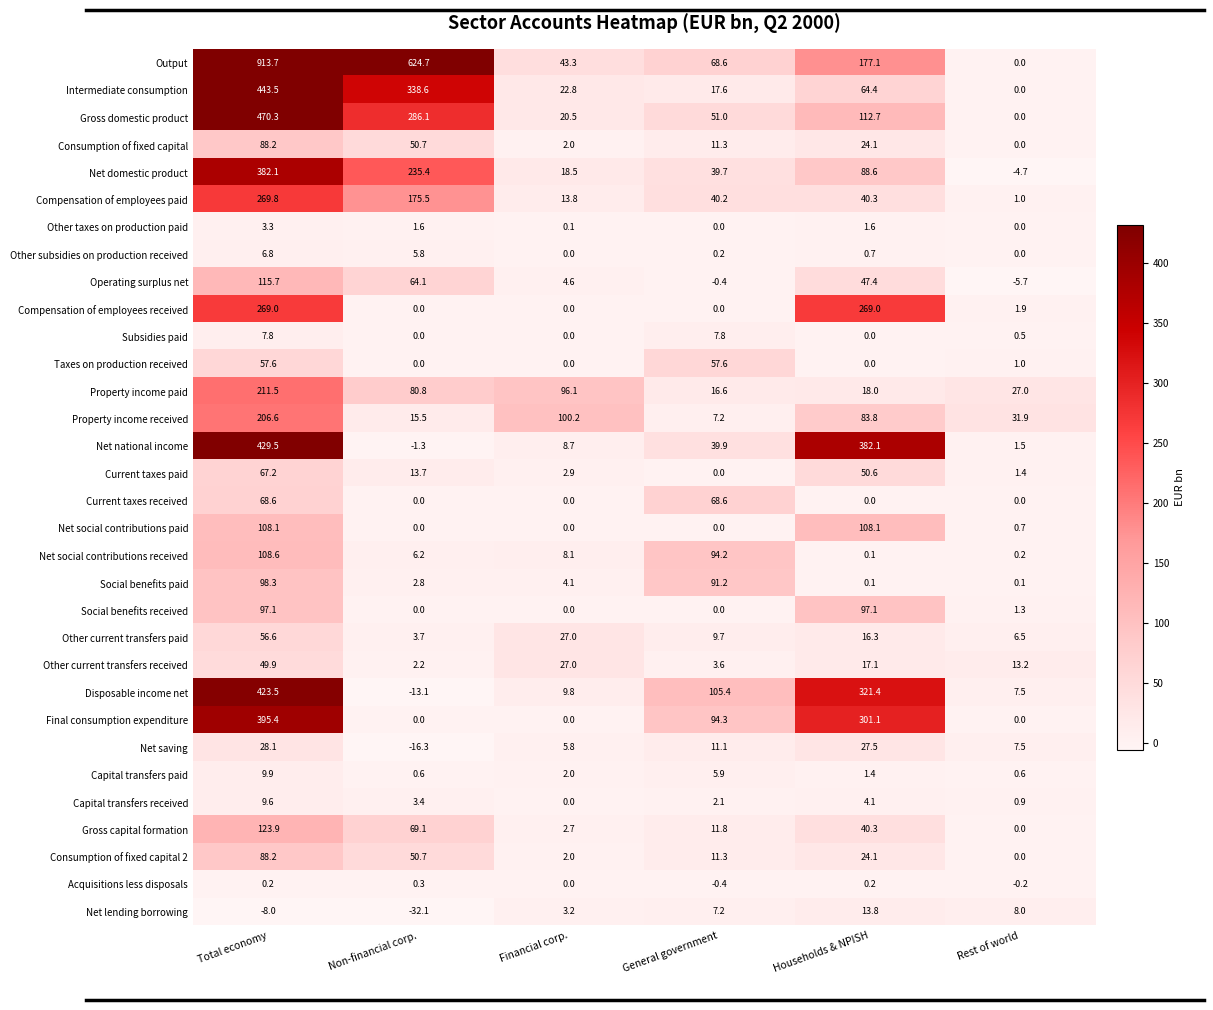

Which category has the lowest value across all series?

Non-financial corp.